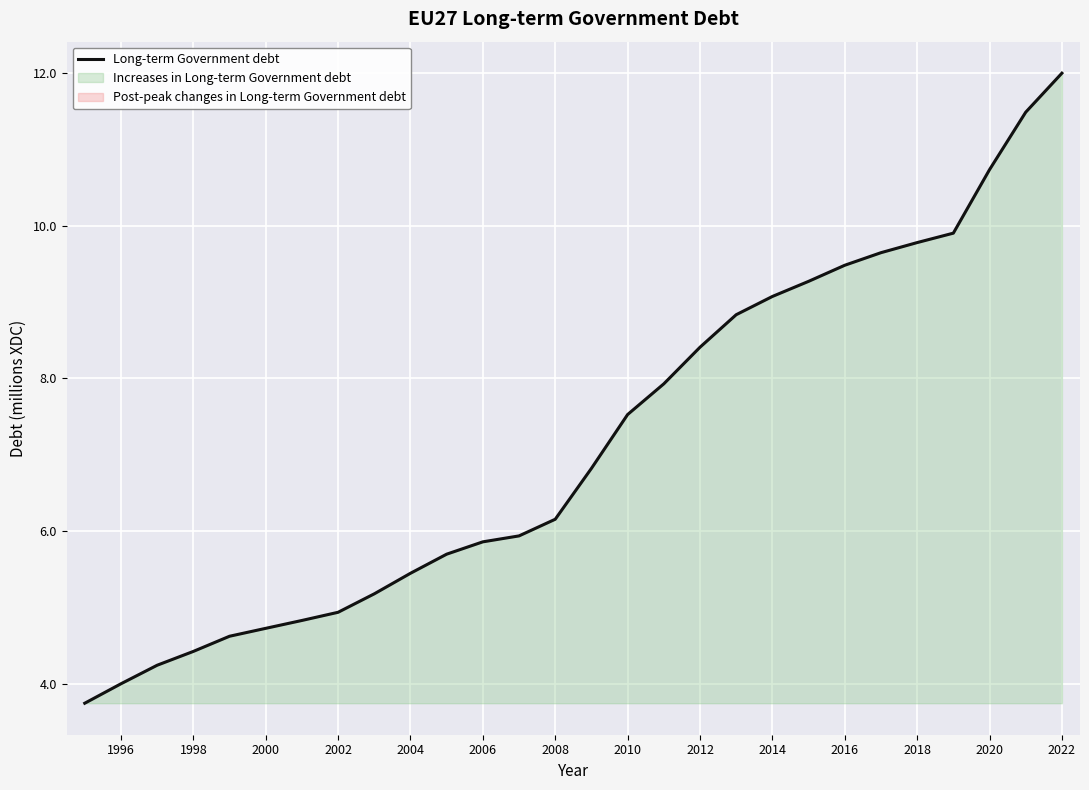

The Long-term Government debt series shows 1.3 at 1998. True or false?

False